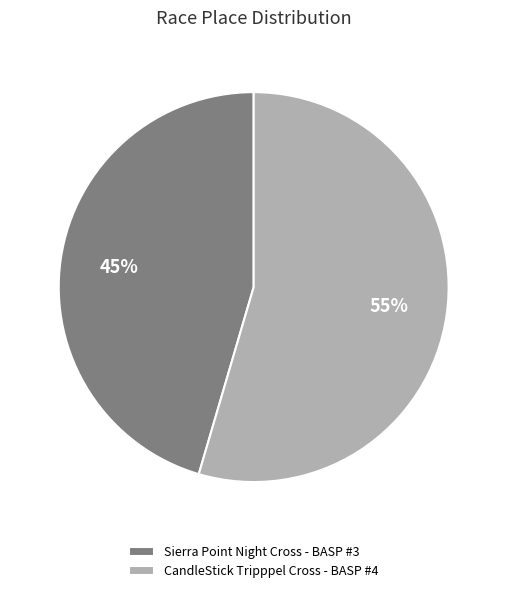

To the nearest percent, what is the average slice percentage?

50%